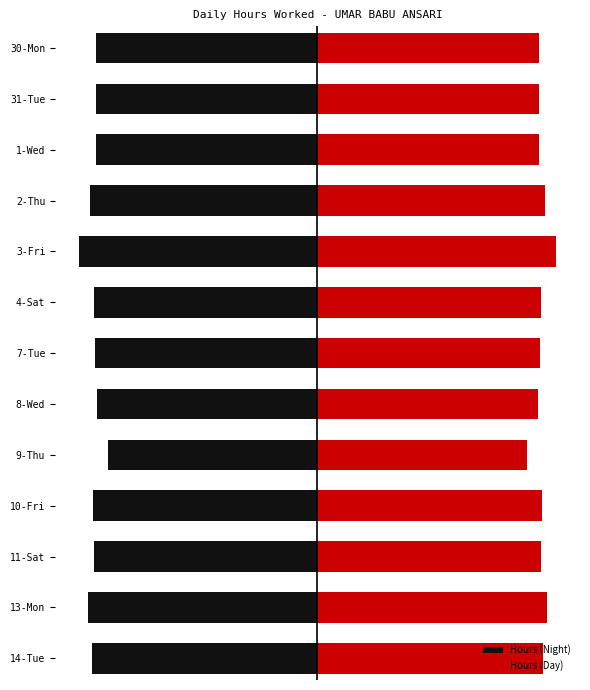

What are all the series names shown in the legend?

Hours (Night), Hours (Day)